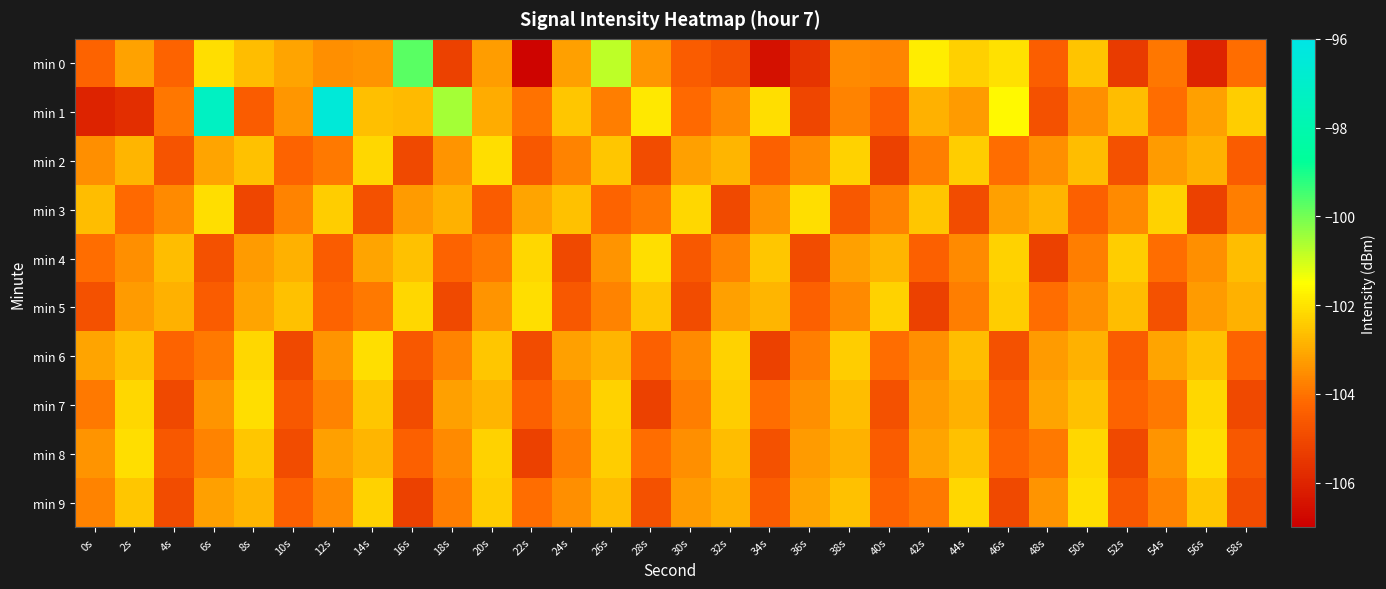

Which series changed the most between 34s and 56s?

min 8